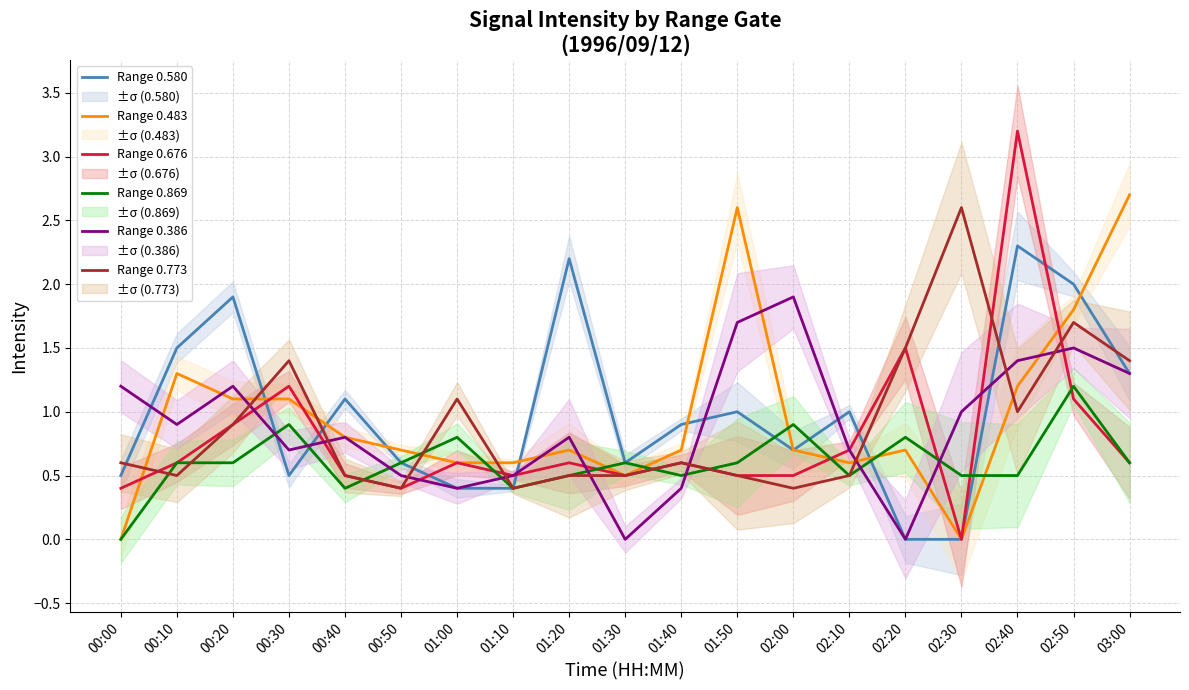

Reading left to right, extract all data points from this chart.

Range 0.580: 0.5	1.5	1.9	0.5	1.1	0.6	0.4	0.4	2.2	0.6	0.9	1.0	0.7	1.0	0.0	0.0	2.3	2.0	1.3
Range 0.483: 0.0	1.3	1.1	1.1	0.8	0.7	0.6	0.6	0.7	0.5	0.7	2.6	0.7	0.6	0.7	0.0	1.2	1.8	2.7
Range 0.676: 0.4	0.6	0.9	1.2	0.5	0.4	0.6	0.5	0.6	0.5	0.6	0.5	0.5	0.7	1.5	0.0	3.2	1.1	0.6
Range 0.869: 0.0	0.6	0.6	0.9	0.4	0.6	0.8	0.4	0.5	0.6	0.5	0.6	0.9	0.5	0.8	0.5	0.5	1.2	0.6
Range 0.386: 1.2	0.9	1.2	0.7	0.8	0.5	0.4	0.5	0.8	0.0	0.4	1.7	1.9	0.7	0.0	1.0	1.4	1.5	1.3
Range 0.773: 0.6	0.5	0.9	1.4	0.5	0.4	1.1	0.4	0.5	0.5	0.6	0.5	0.4	0.5	1.5	2.6	1.0	1.7	1.4